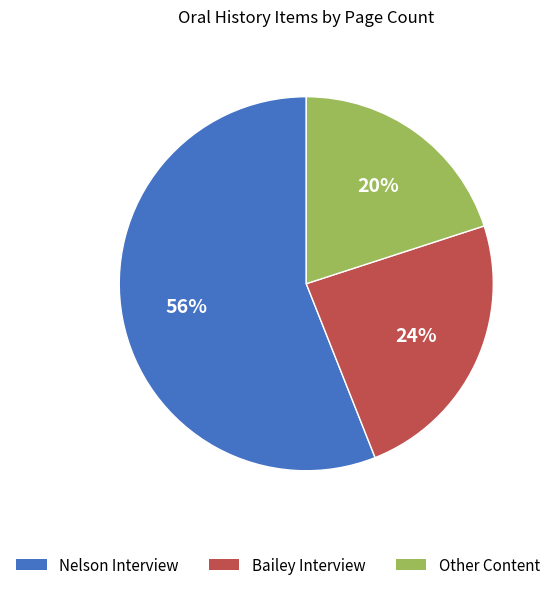

Which slice is the smallest?

Other Content